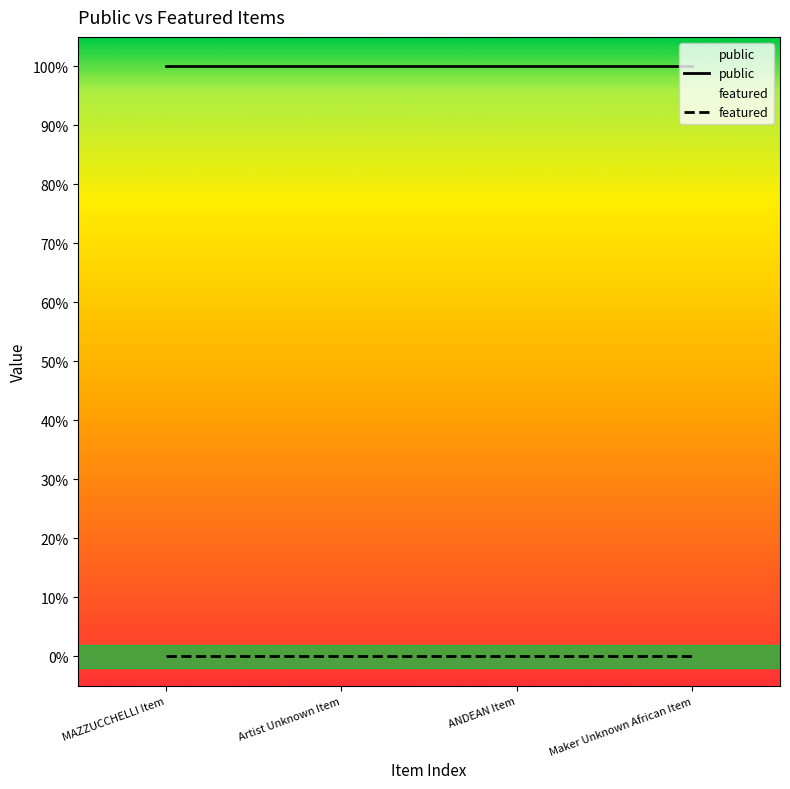

Reading right to left, what are all the values shown in this chart?

public: 1	1	1	1
featured: 0	0	0	0